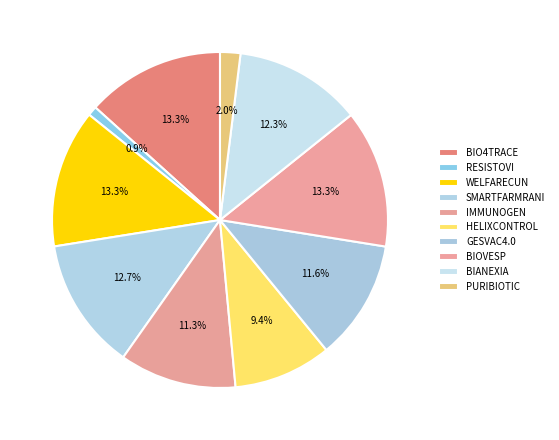

To the nearest percent, what is the average slice percentage?

10%